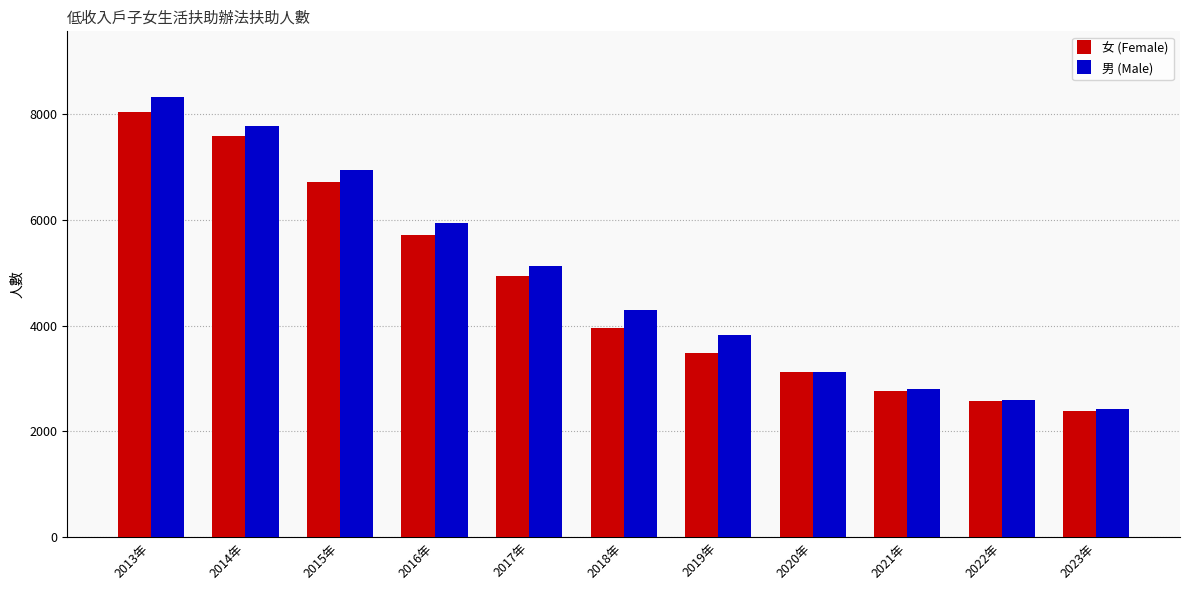

At which label is 男 (Male) closest to 5362?

2017年